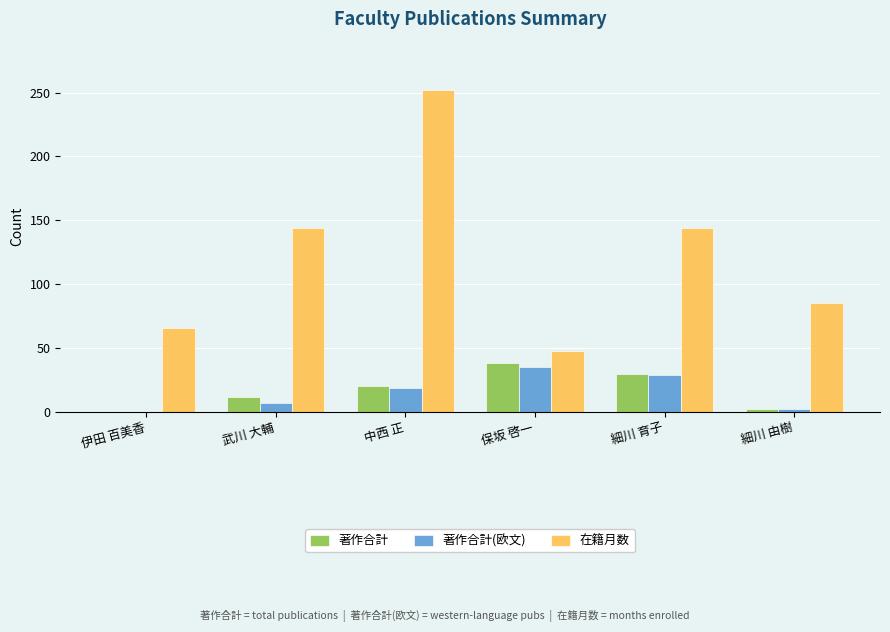

What is the average value of the 在籍月数 series?

123